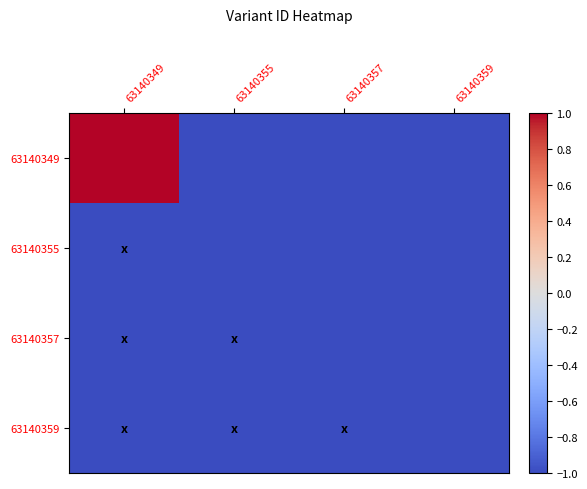

Reading left to right, extract all data points from this chart.

63140349: 63140349=1.0	63140355=-1.0	63140357=-1.0	63140359=-1.0
63140355: 63140349=-1.0	63140355=-1.0	63140357=-1.0	63140359=-1.0
63140357: 63140349=-1.0	63140355=-1.0	63140357=-1.0	63140359=-1.0
63140359: 63140349=-1.0	63140355=-1.0	63140357=-1.0	63140359=-1.0